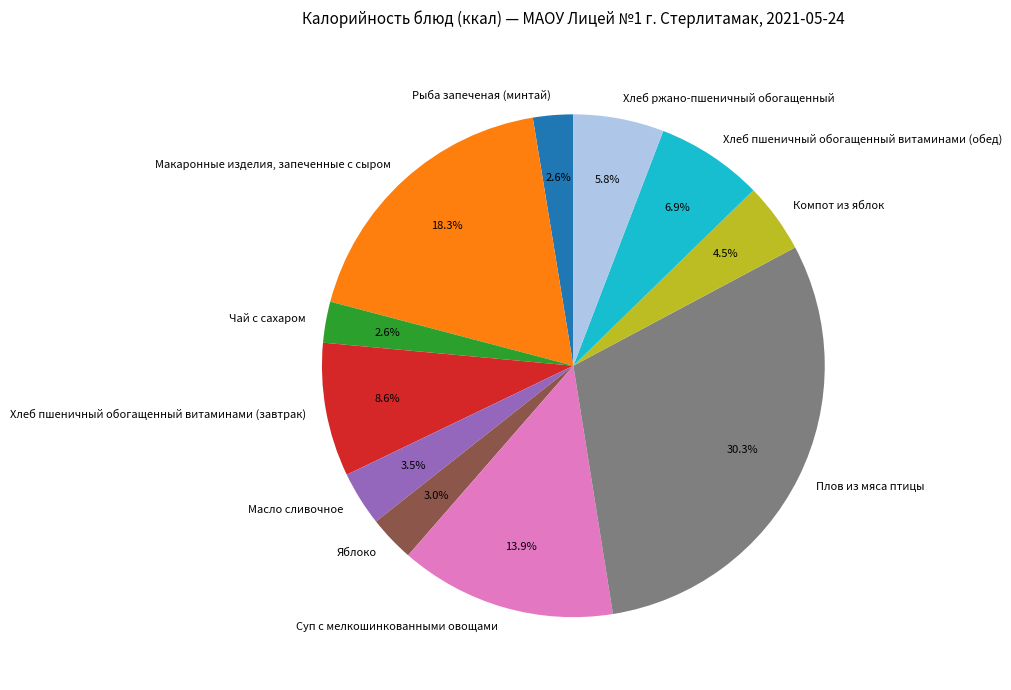

What portion of the pie excludes Хлеб ржано-пшеничный обогащенный?

94.2%